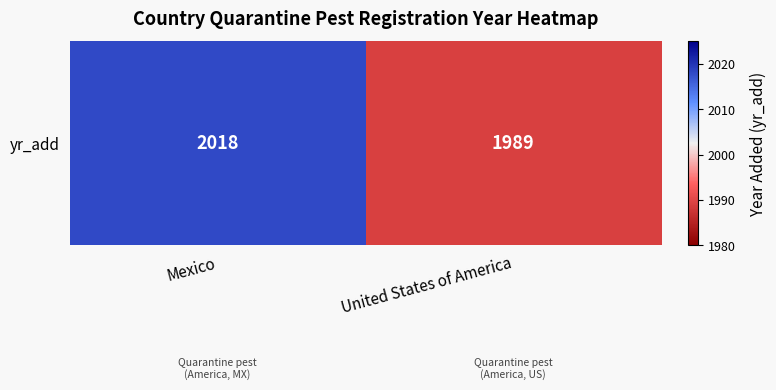

Which has a higher value, United States of America or Mexico?

Mexico